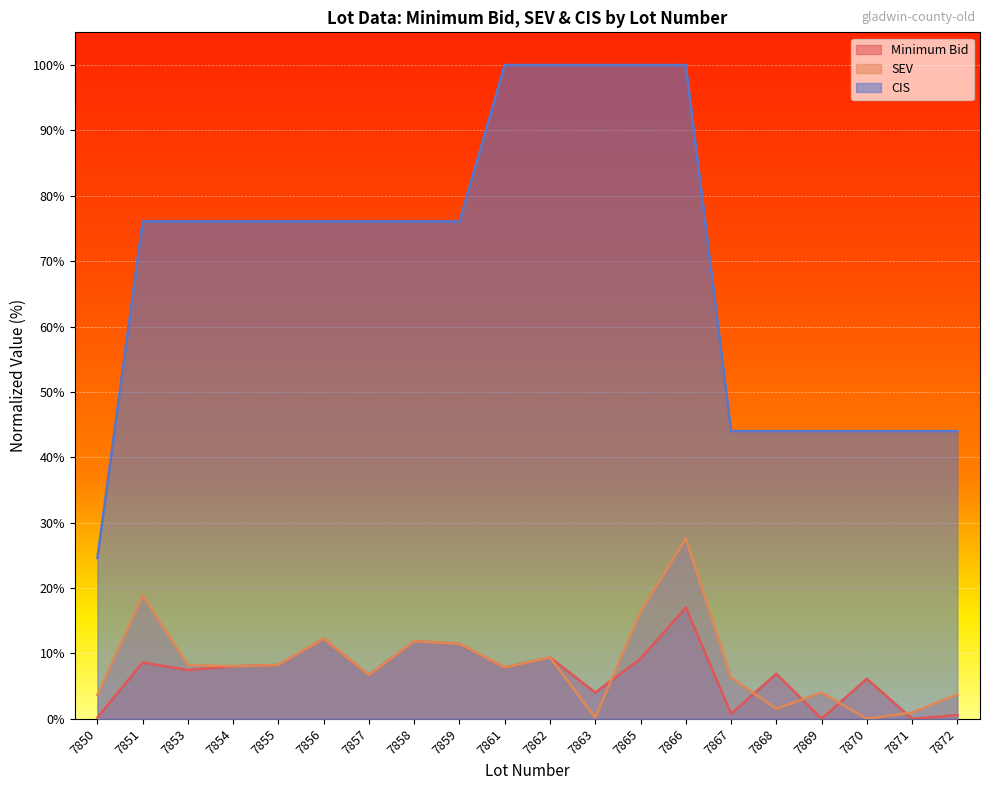

At which category does the chart reach its minimum across all series?

7869